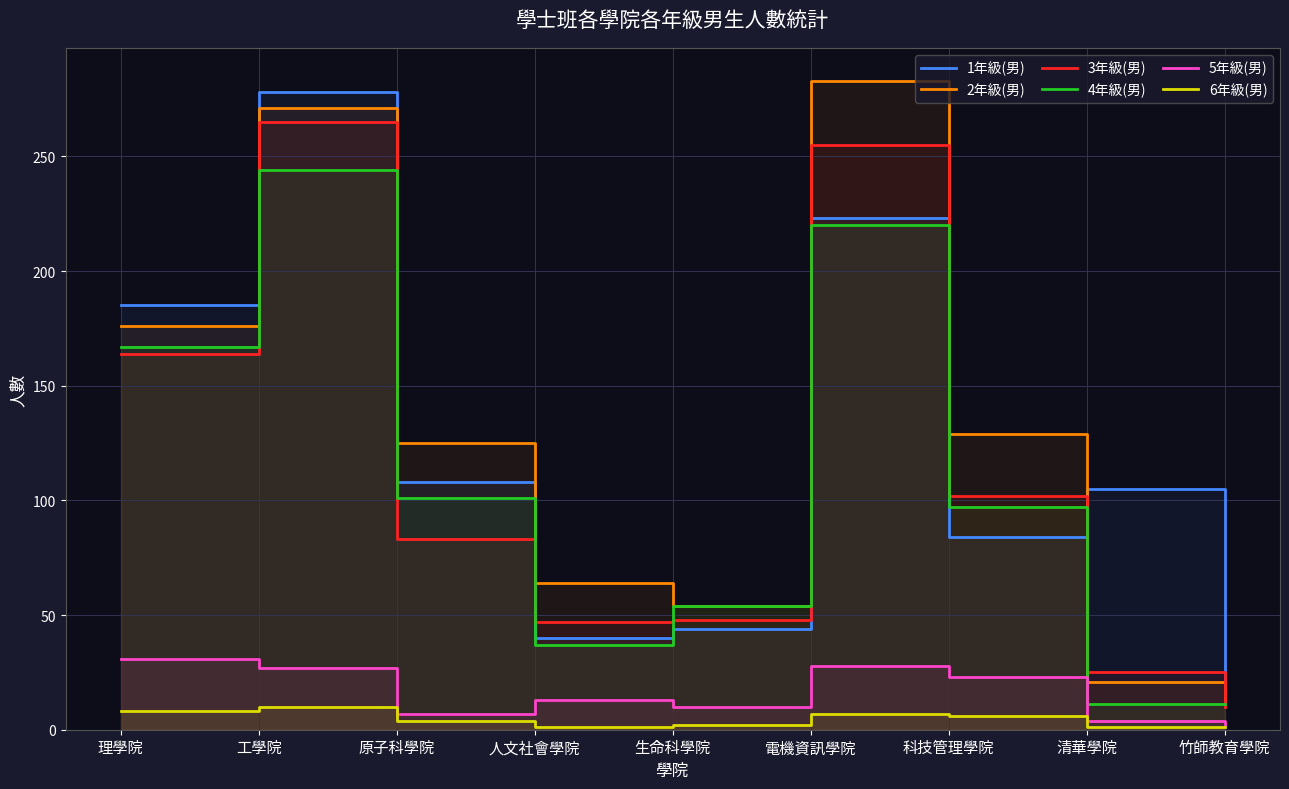

Count the number of categories in the chart.

9